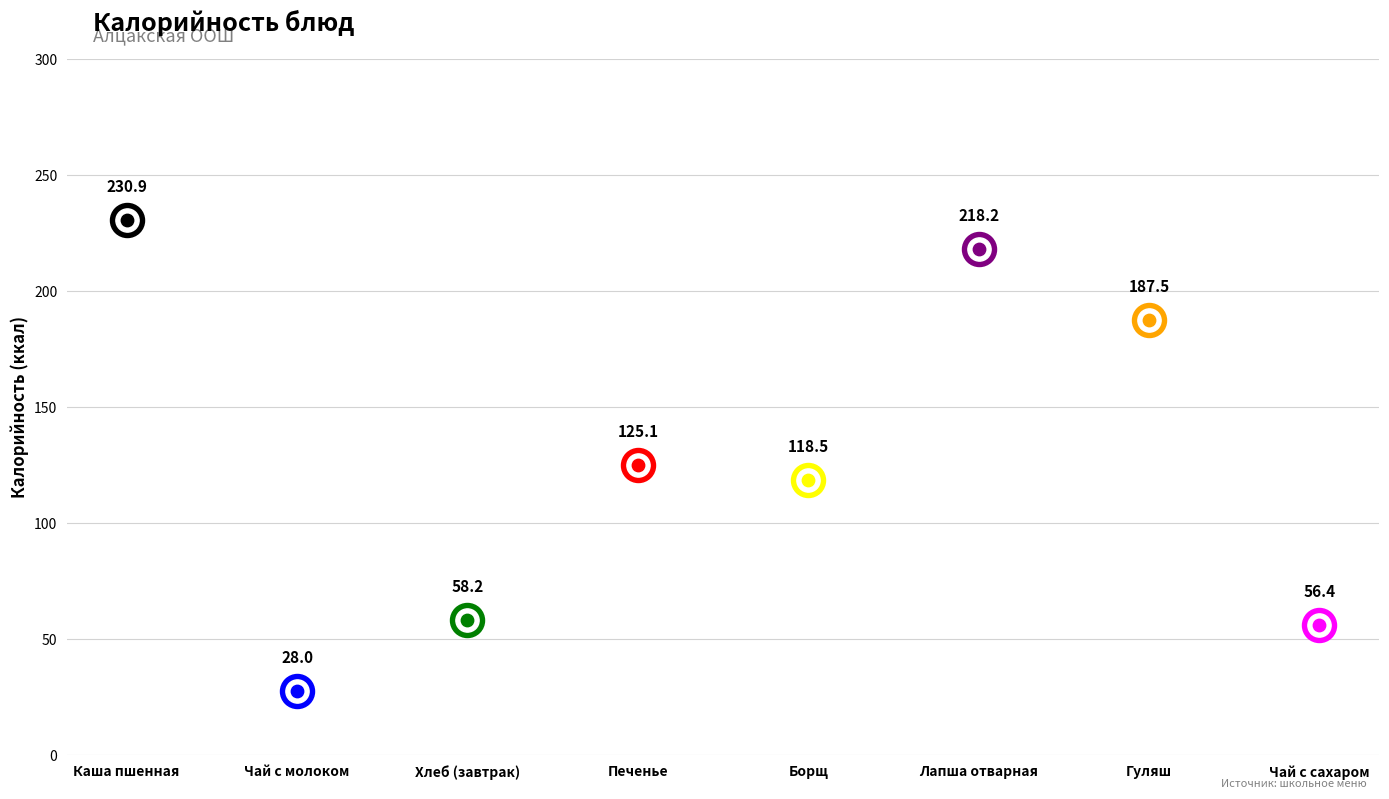

Between Каша пшенная and Печенье, which is larger?

Каша пшенная